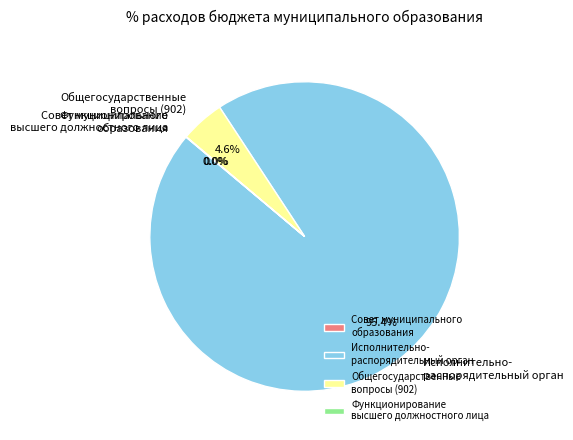

Which slice represents more than half of the pie?

Исполнительно- распорядительный орган